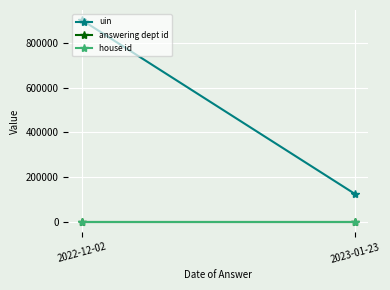

What is the label of the 1st point from the right?

2023-01-23